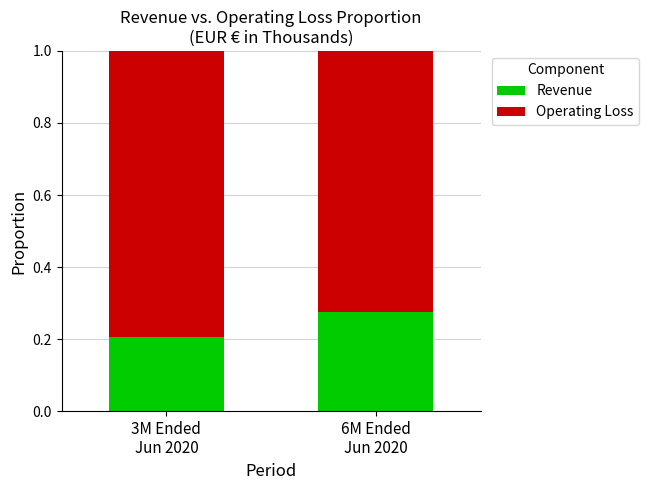

What is the sum of the Revenue values at 3M Ended
Jun 2020 and 6M Ended
Jun 2020?

0.5